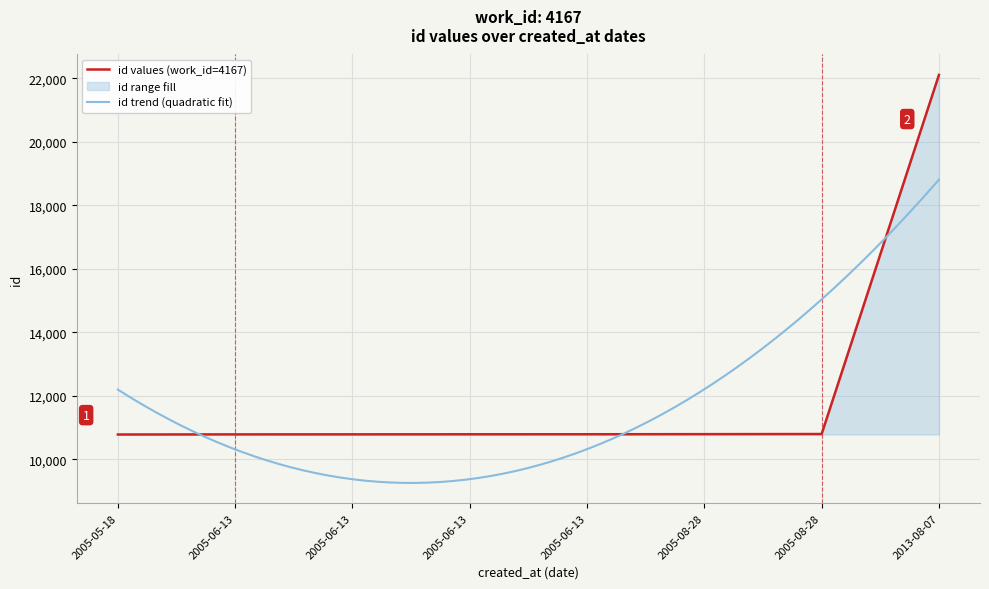

Does the chart display data point markers on the line(s)?

No